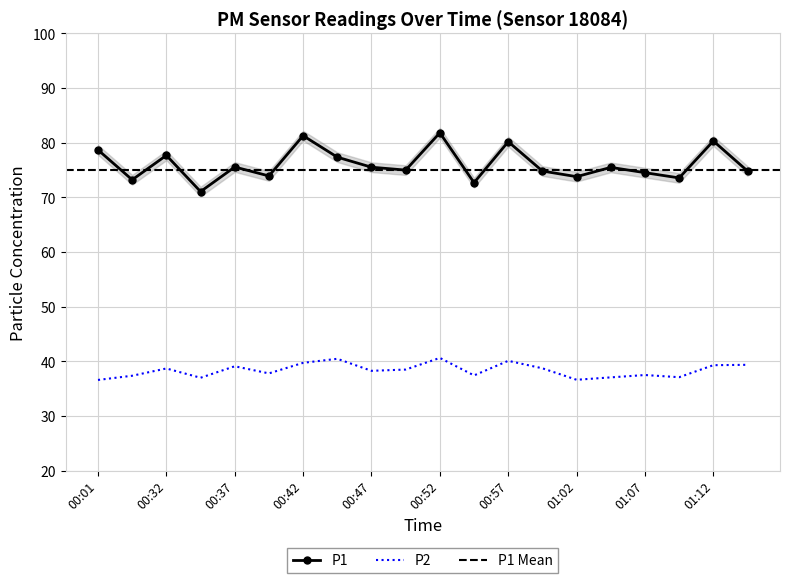

What is the total value across all series at 00:50?

113.5